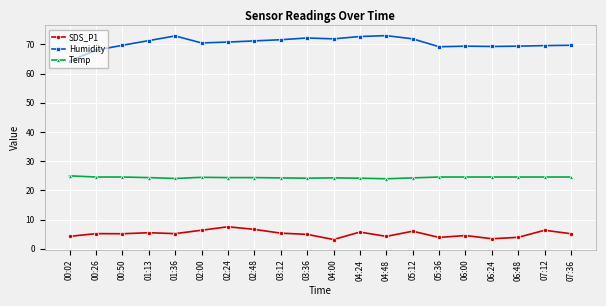

True or false: Temp has more than 1 interior local peaks.

True